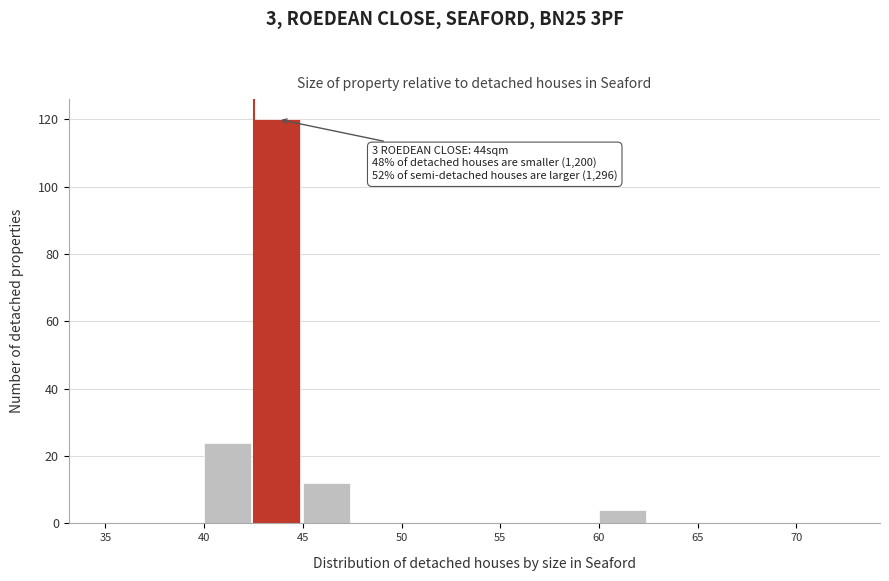

Over which range of the x-axis is the bar tallest?

42.5 to 45.0